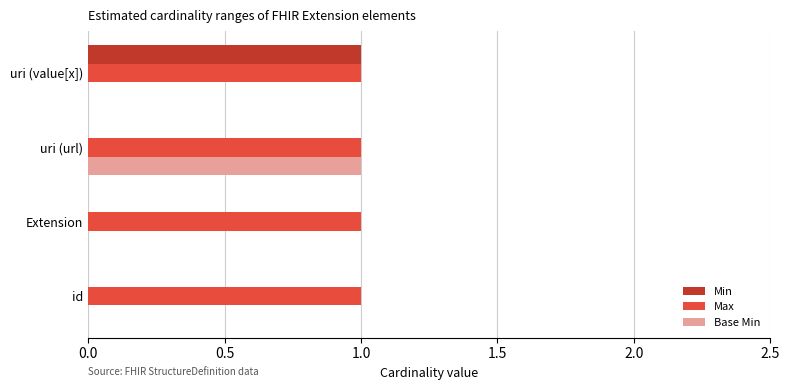

True or false: Base Min has a value of 0 at uri (value[x]).

True